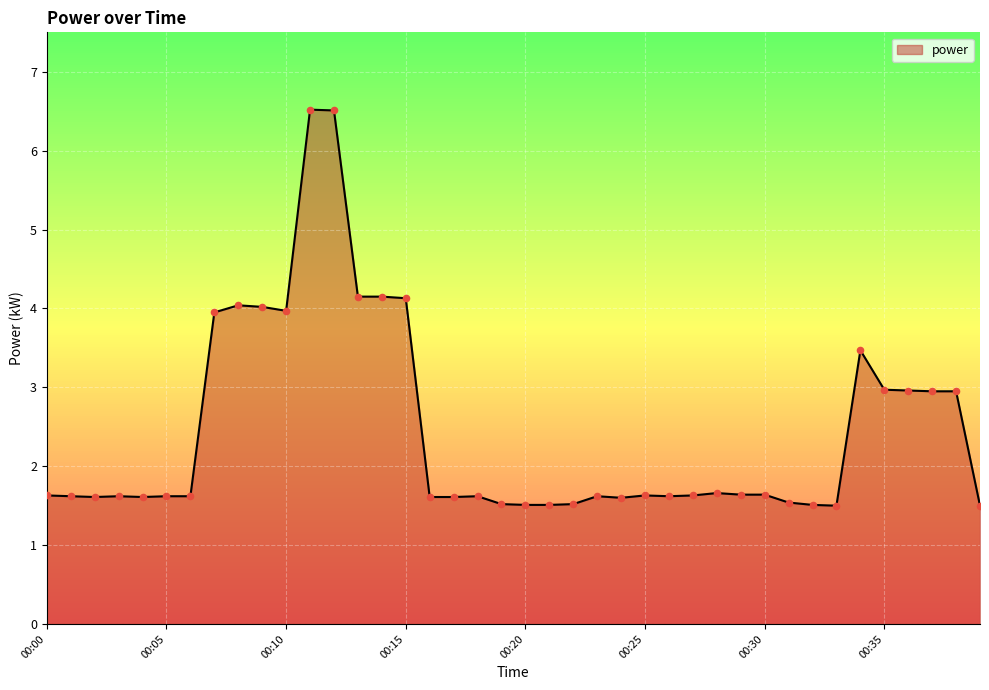

What is the smallest value displayed?

1.5